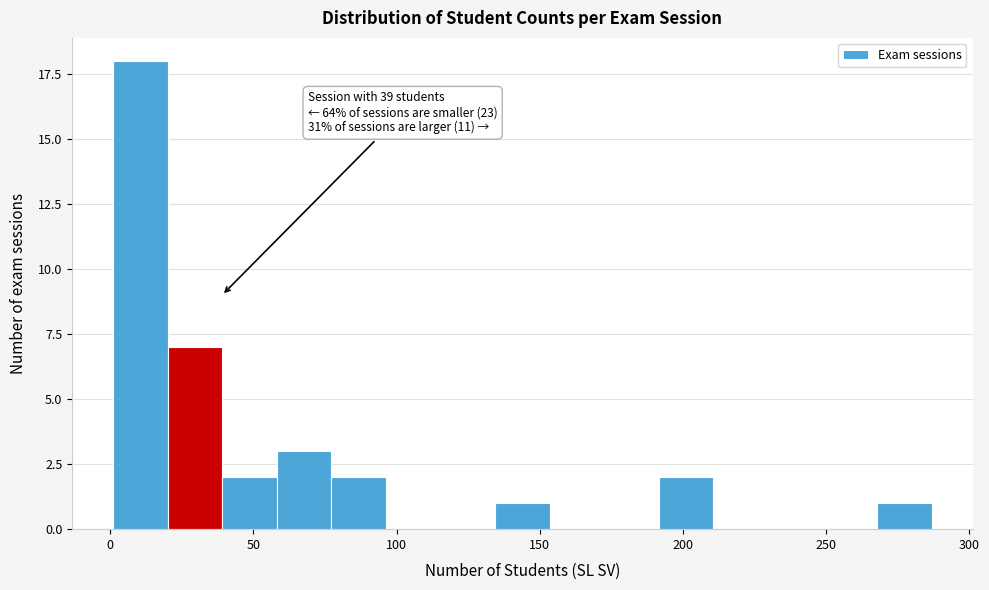

Read against the x-axis, roughly where is the centre of the tallest bar?

10